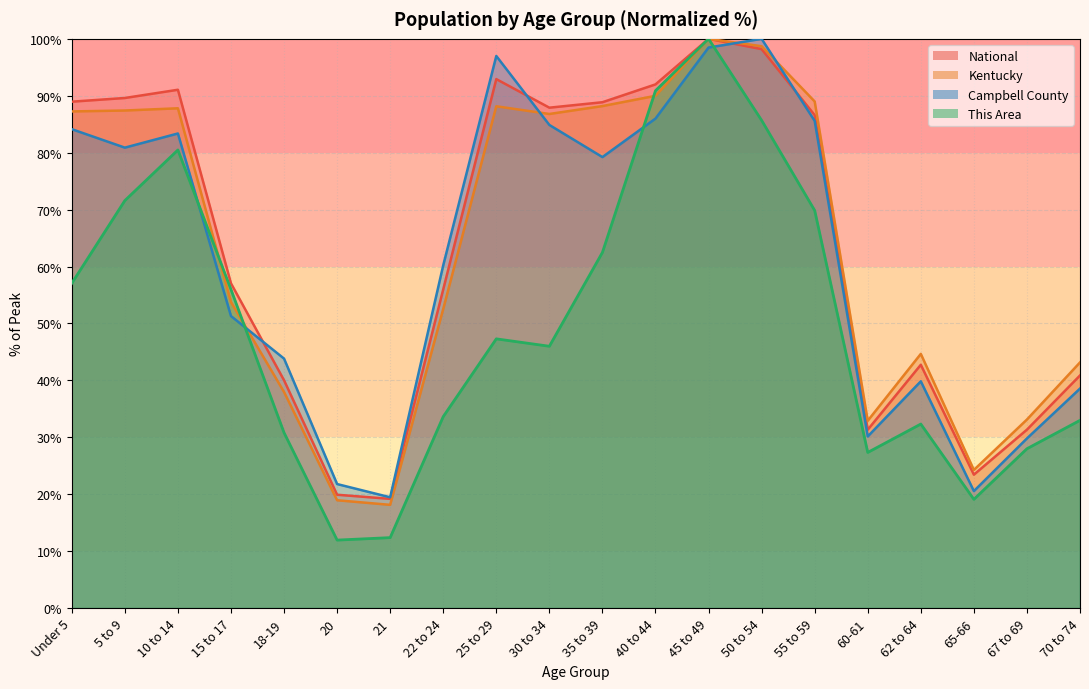

How many intersections are there between This Area and Campbell County?

4